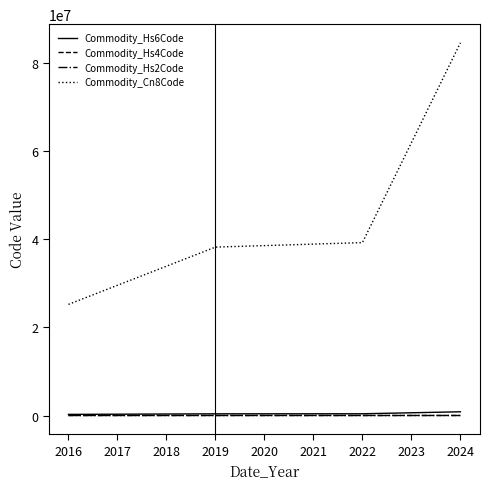

True or false: Commodity_Cn8Code and Commodity_Hs2Code intersect in this chart.

False